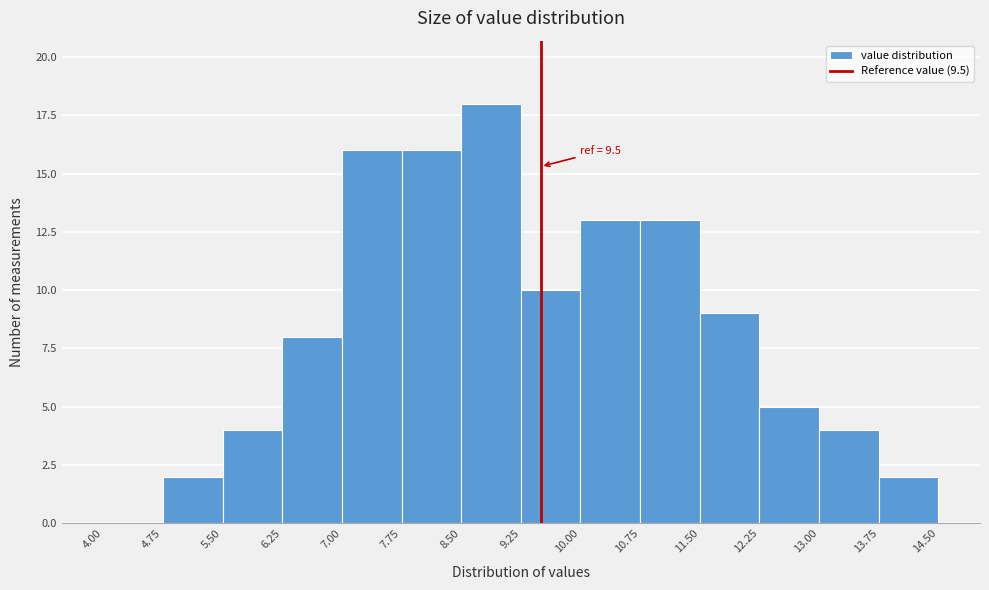

Which range on the x-axis has the tallest bar?

8.50 to 9.25